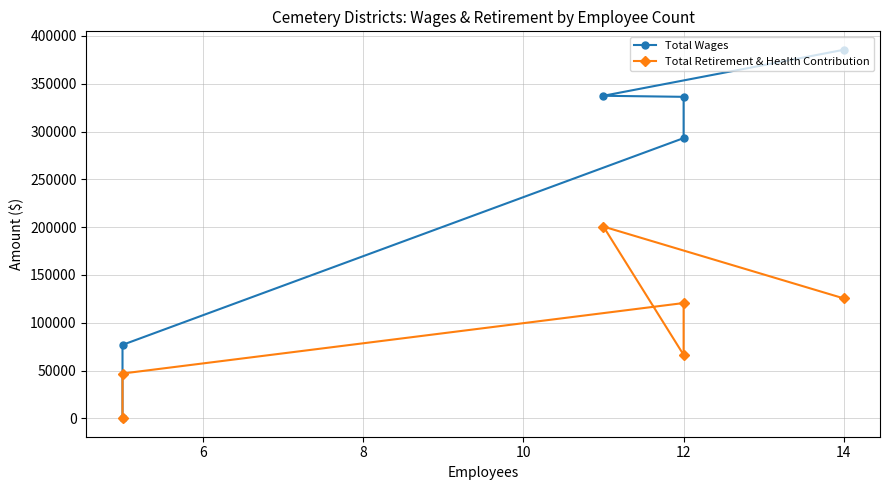

How many positive values does the Total Retirement & Health Contribution series have?

5